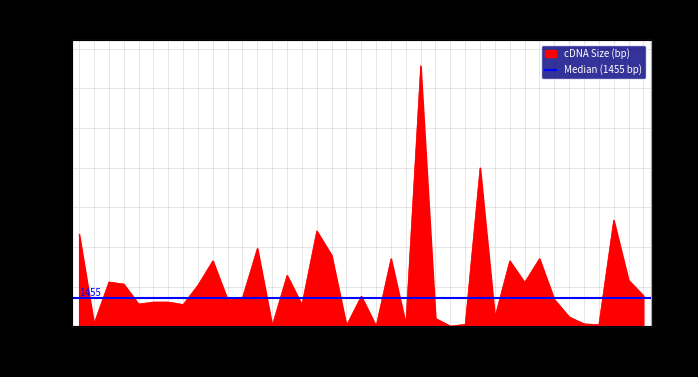

Where is the first local minimum?

ABCC9